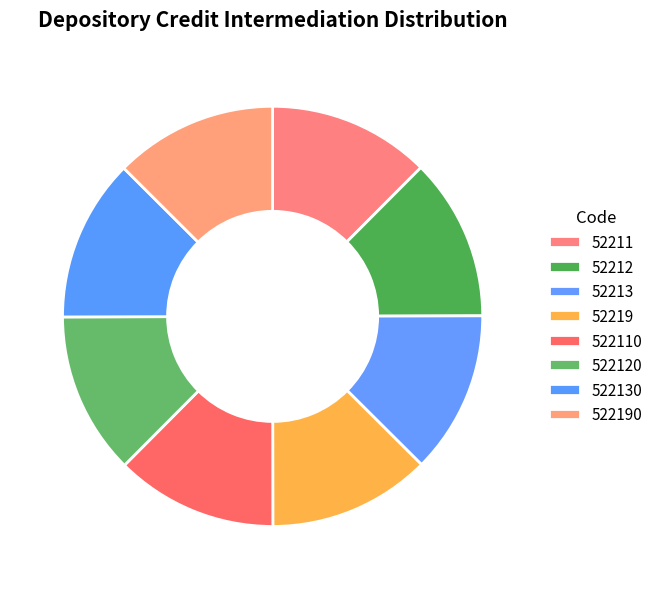

To the nearest percent, what percentage of the pie is 52219?

13%